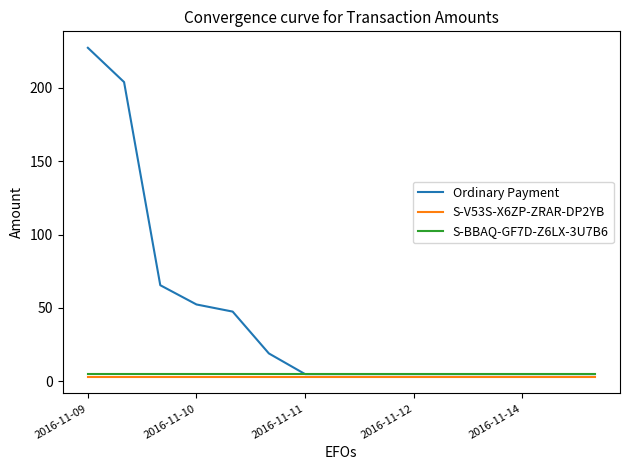

What is the maximum value shown in the chart?

227.1